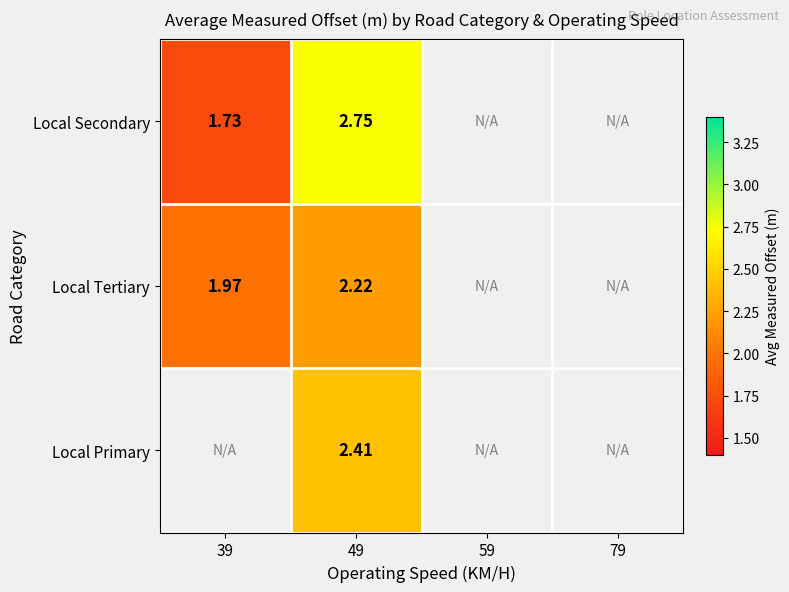

At 49, list the series in order from largest to smallest.

Local Secondary, Local Primary, Local Tertiary